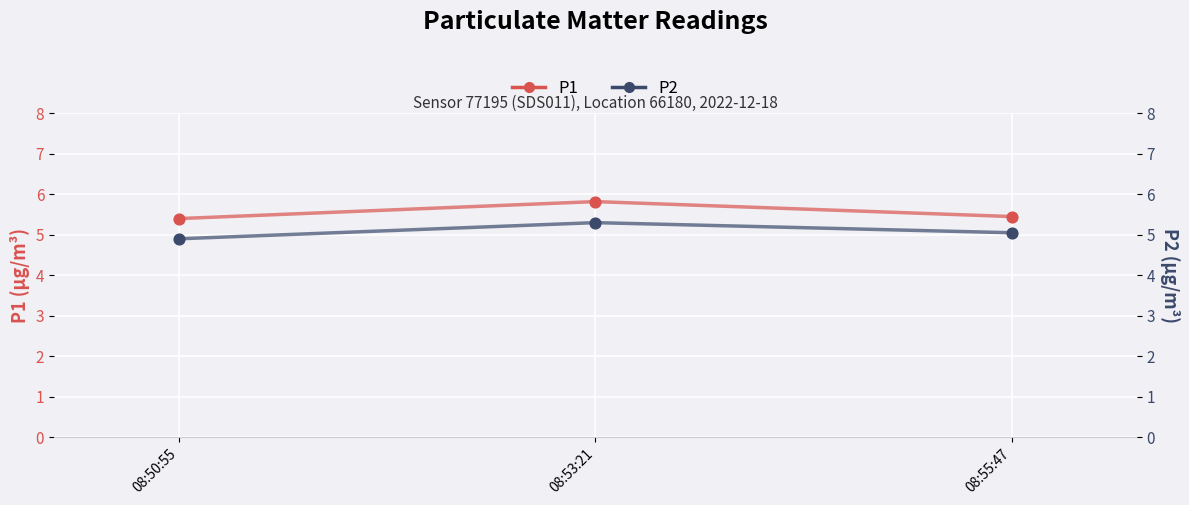

At how many categories does at least one series exceed 5?

3